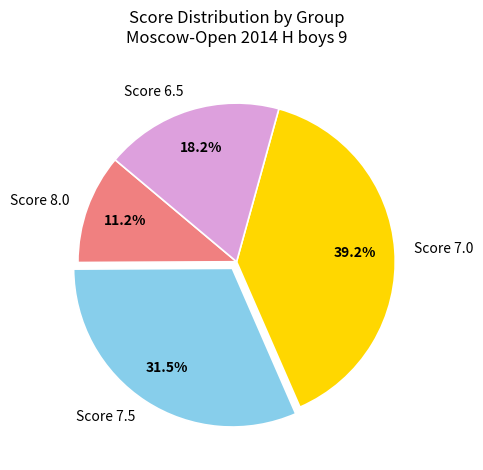

Rank the categories by value from highest to lowest.

Score 7.0, Score 7.5, Score 6.5, Score 8.0